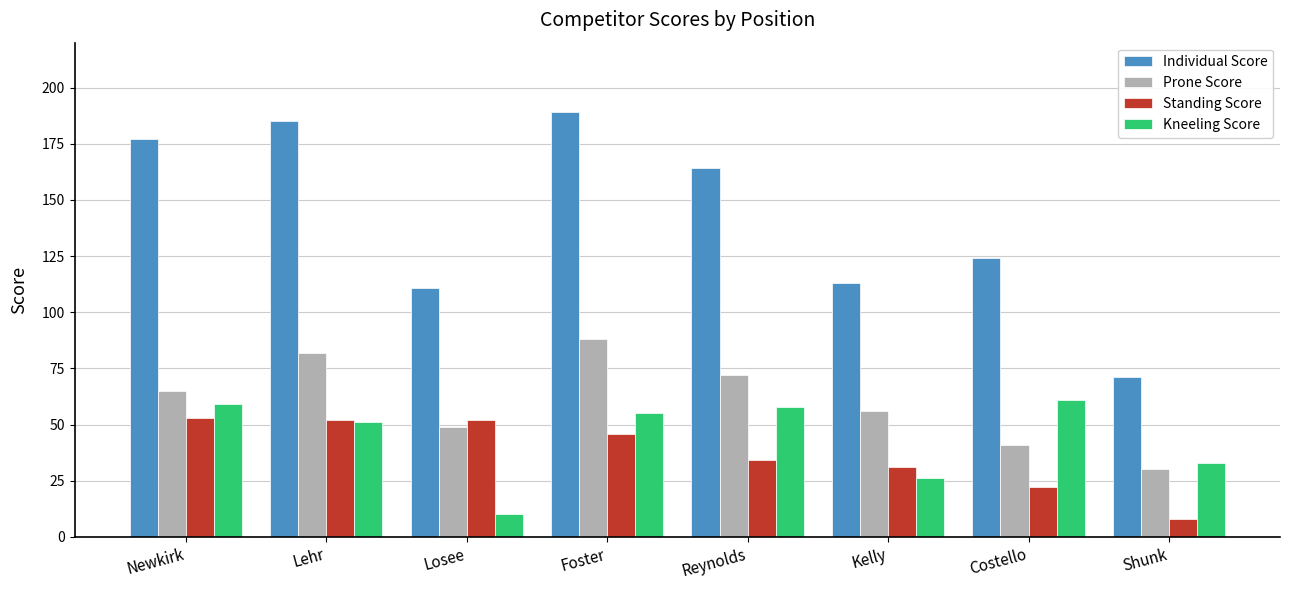

Which series has the largest range (max minus min)?

Individual Score